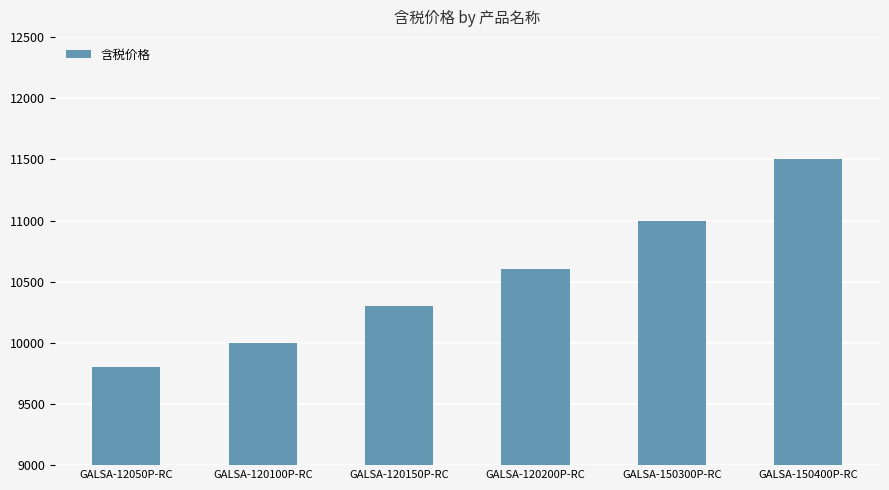

How many values are between 10000 and 11000?

4